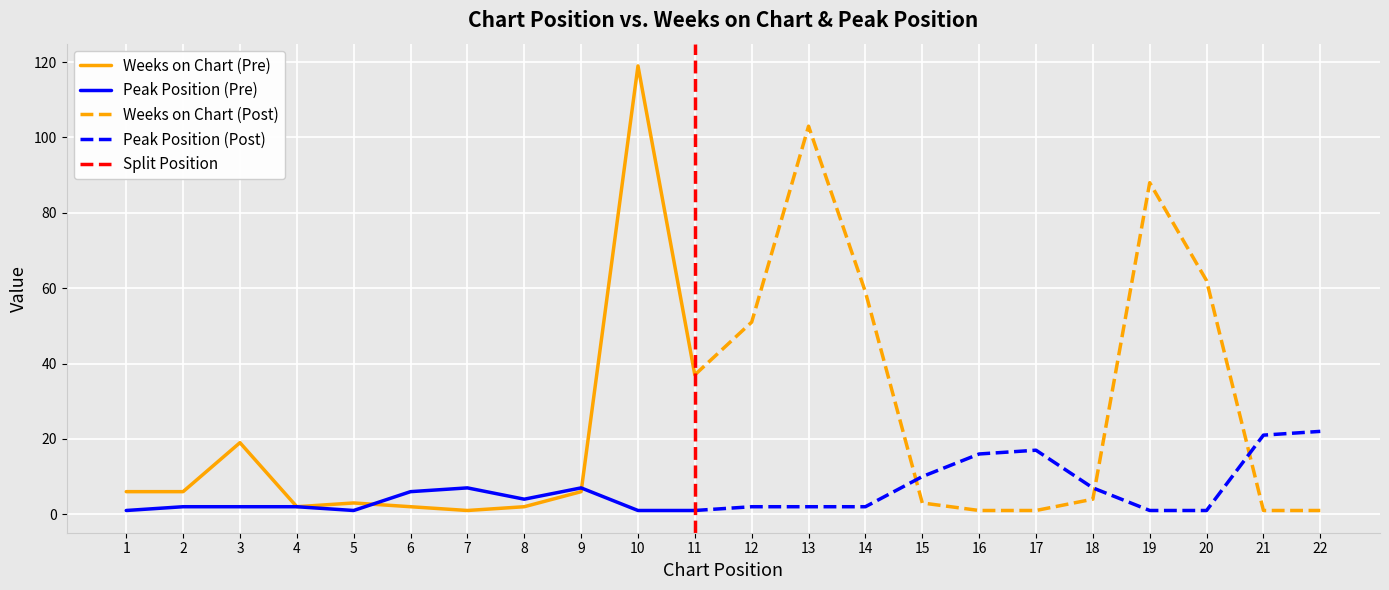

What is the minimum value shown in the chart?

1